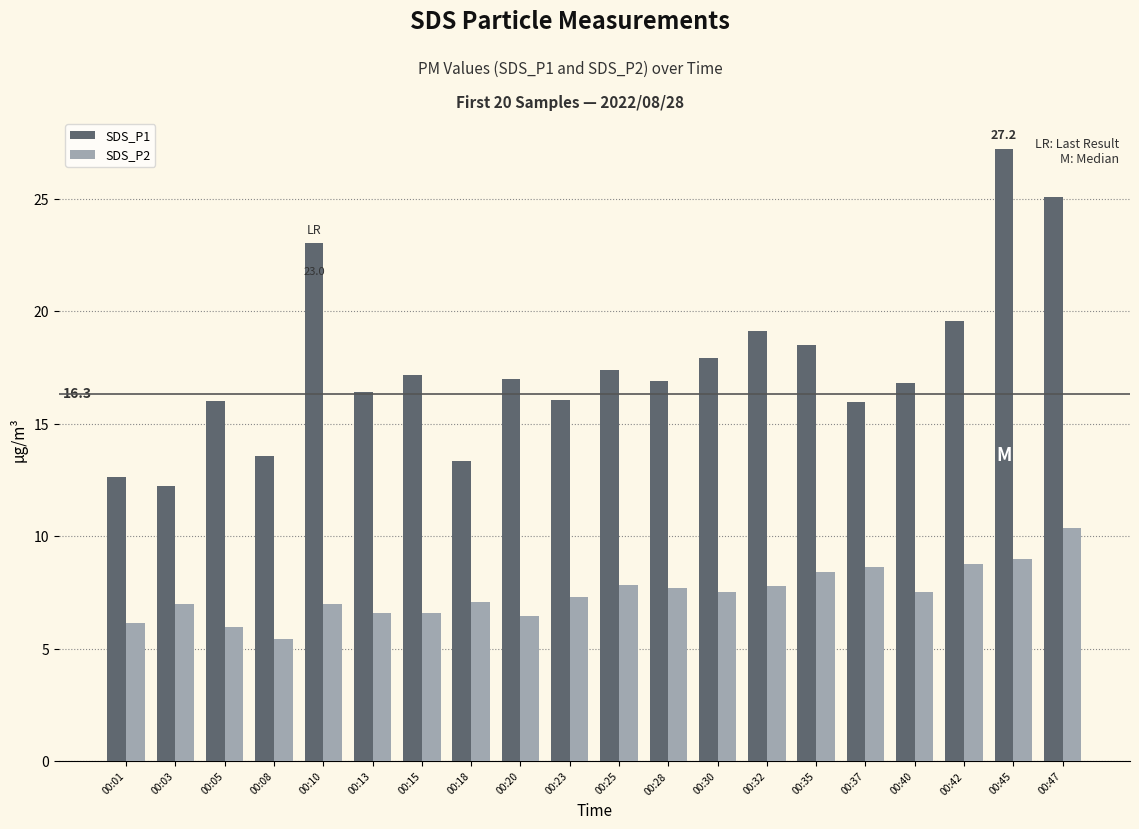

Between 00:03 and 00:20, which series saw the biggest shift?

SDS_P1